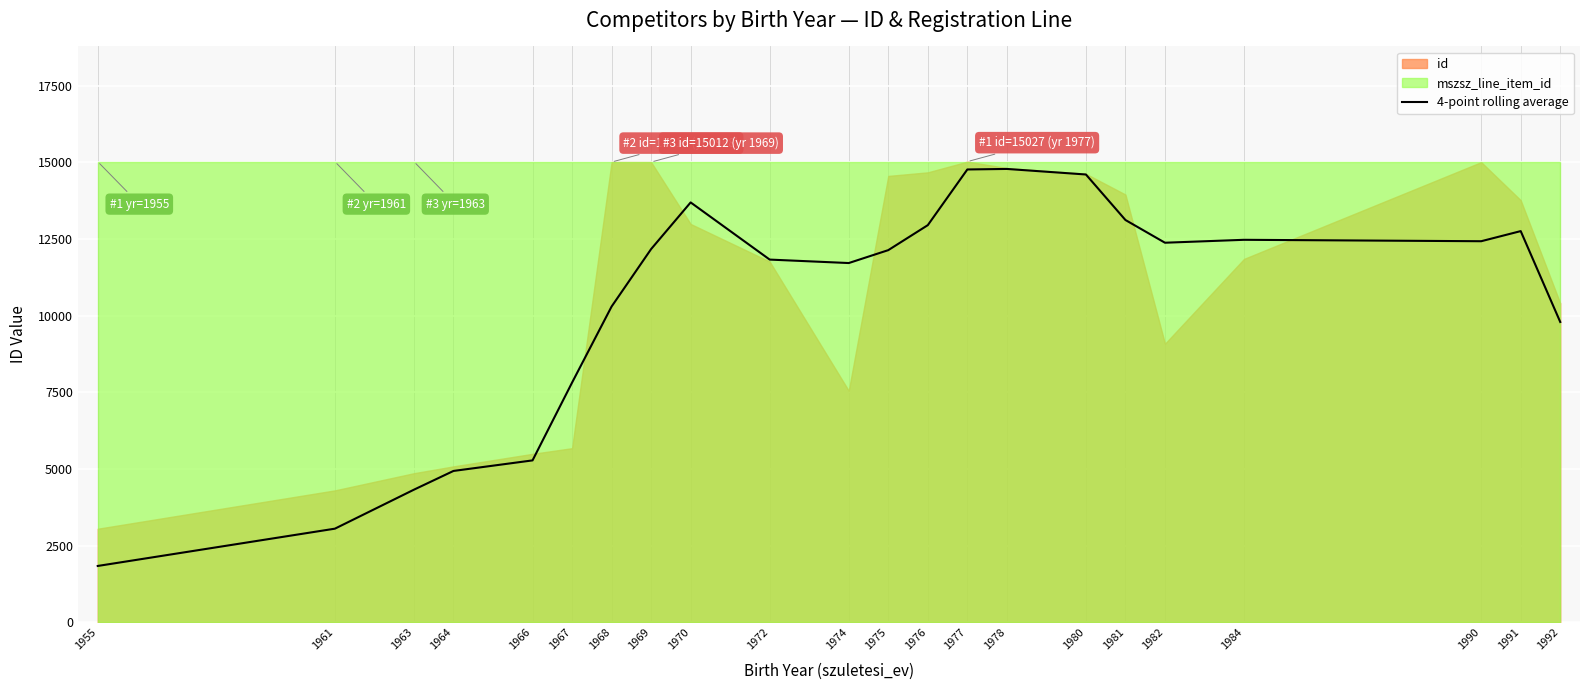

What is the difference between the maximum and minimum values?

12948.8